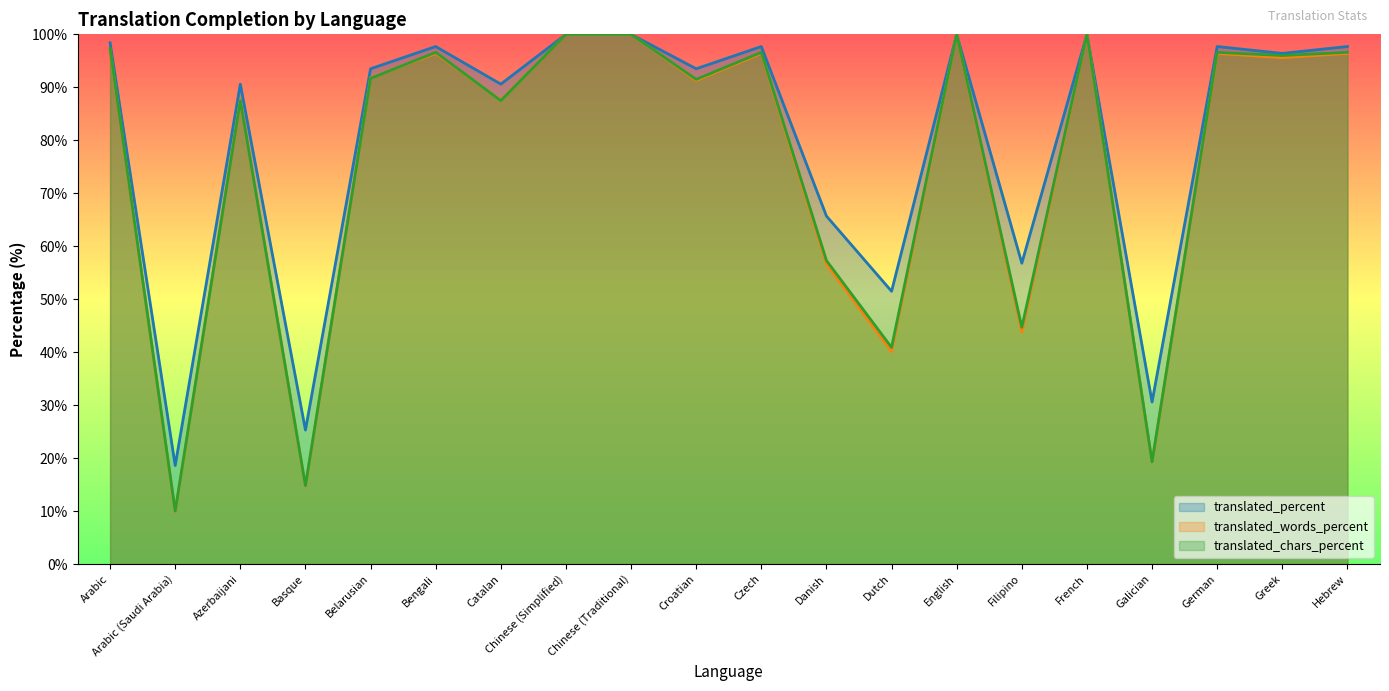

How many interior local valleys does the translated_chars_percent series have?

8